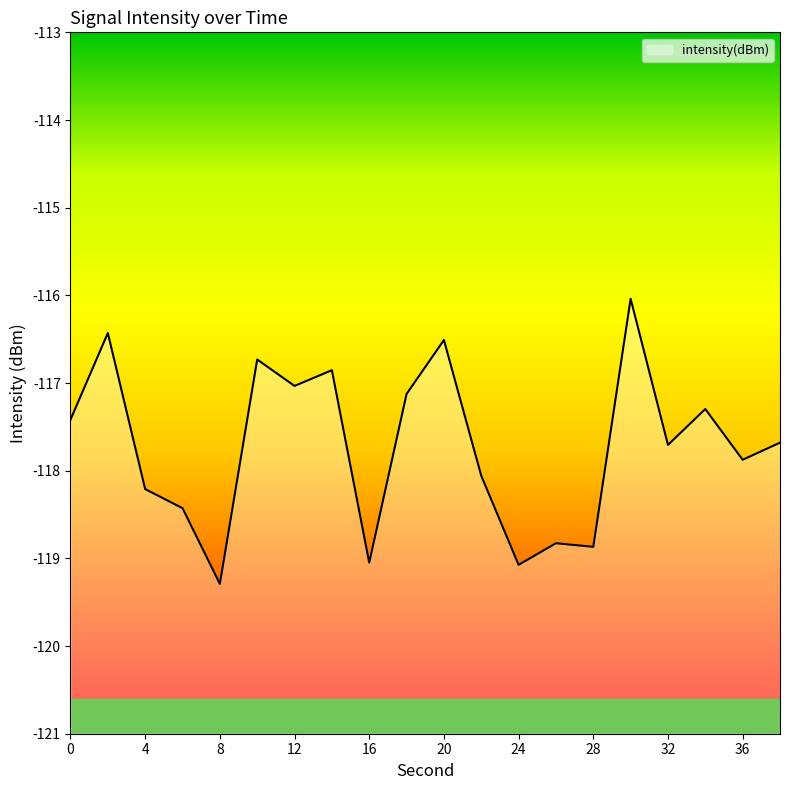

The value at 28 is -118.9. True or false?

True